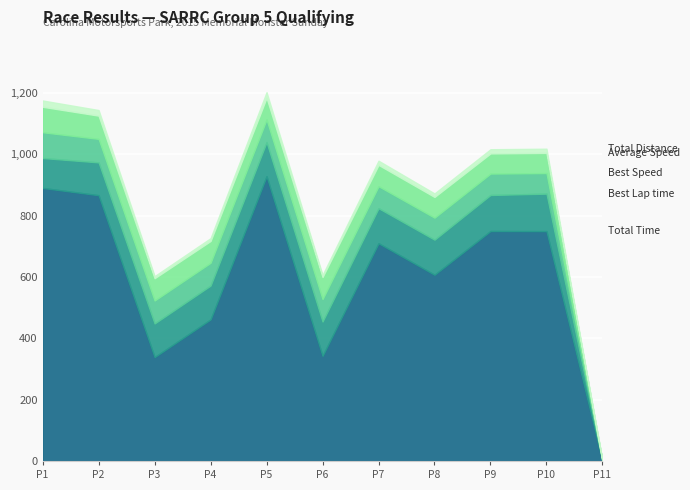

The Best Lap time series shows 165.4 at 6. True or false?

False